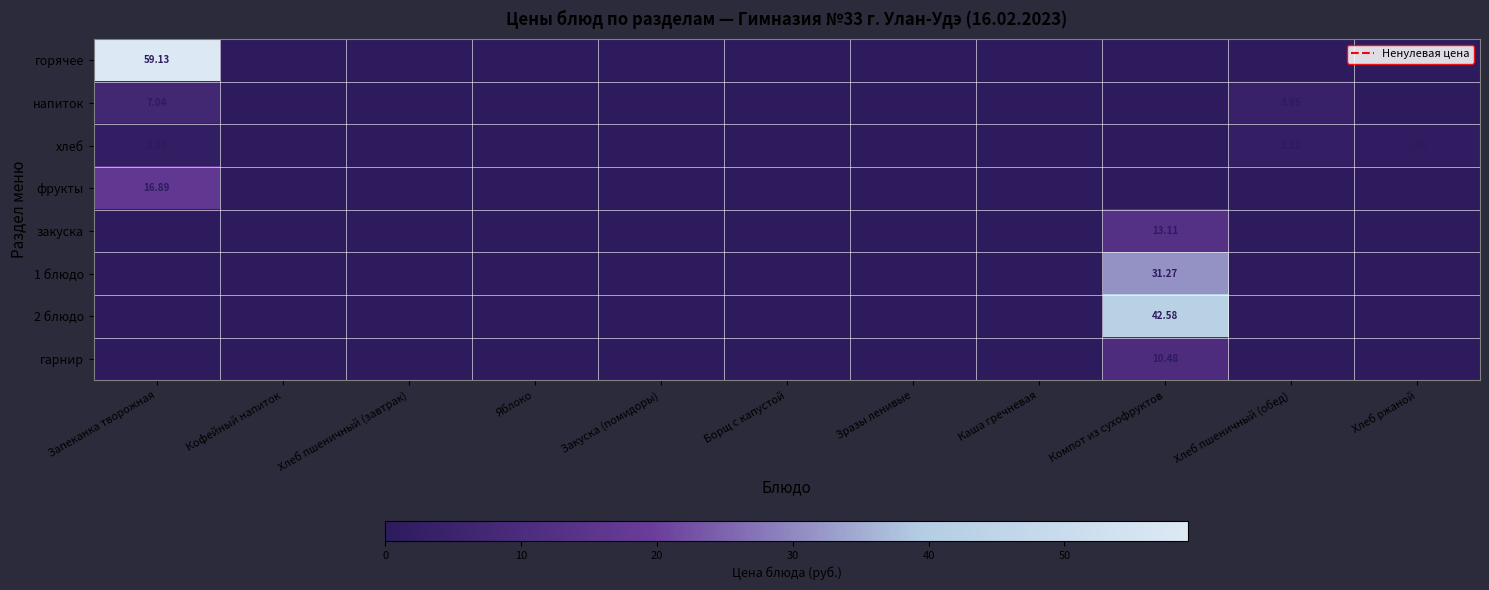

List the labels in order of горячее value, largest first.

Запеканка творожная, Кофейный напиток, Хлеб пшеничный (завтрак), Яблоко, Закуска (помидоры), Борщ с капустой, Зразы ленивые, Каша гречневая, Компот из сухофруктов, Хлеб пшеничный (обед), Хлеб ржаной